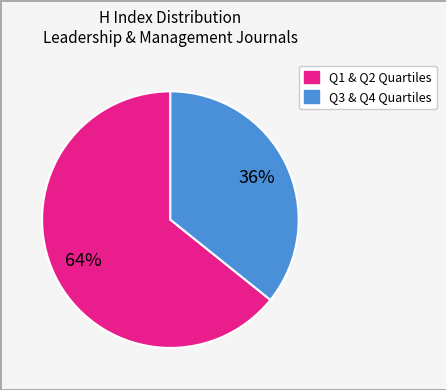

Is there a majority slice in this chart?

Yes